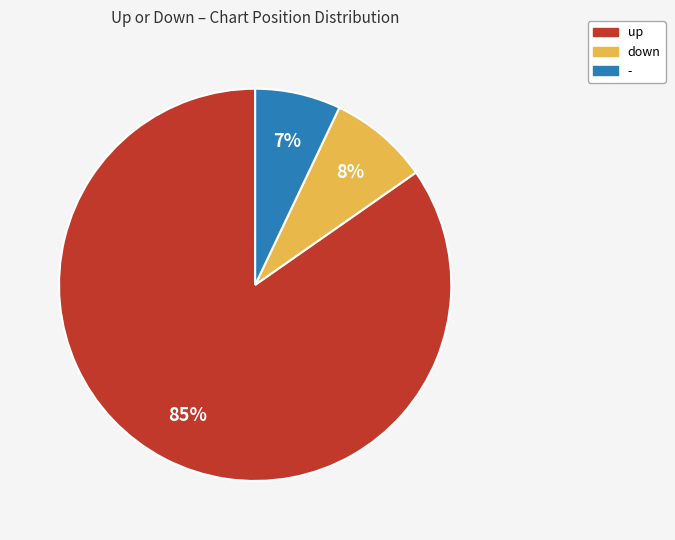

Which has a higher value, up or down?

up